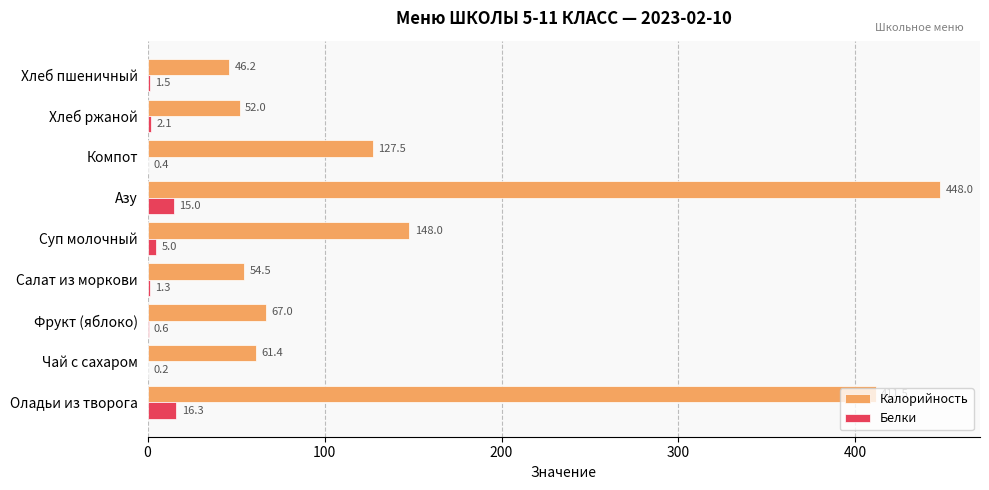

Read the Калорийность value at Фрукт (яблоко).

67.0